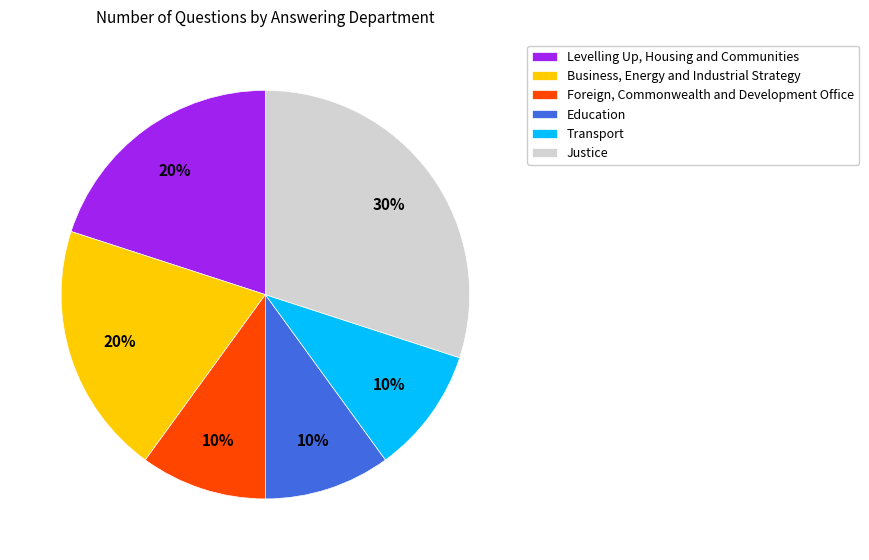

Between Justice and Education, which is larger?

Justice